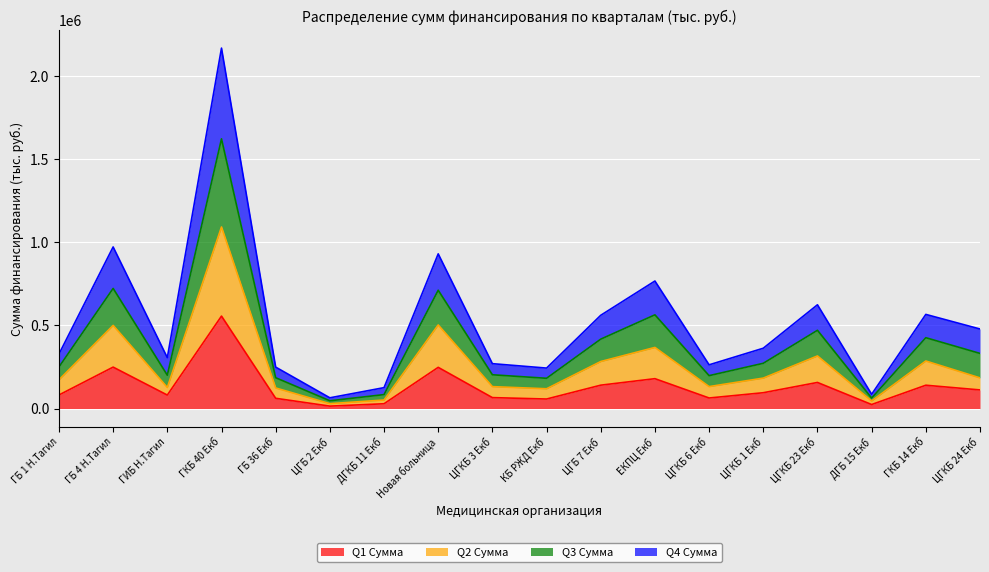

Which label corresponds to the largest value in the chart?

ГКБ 40 Екб